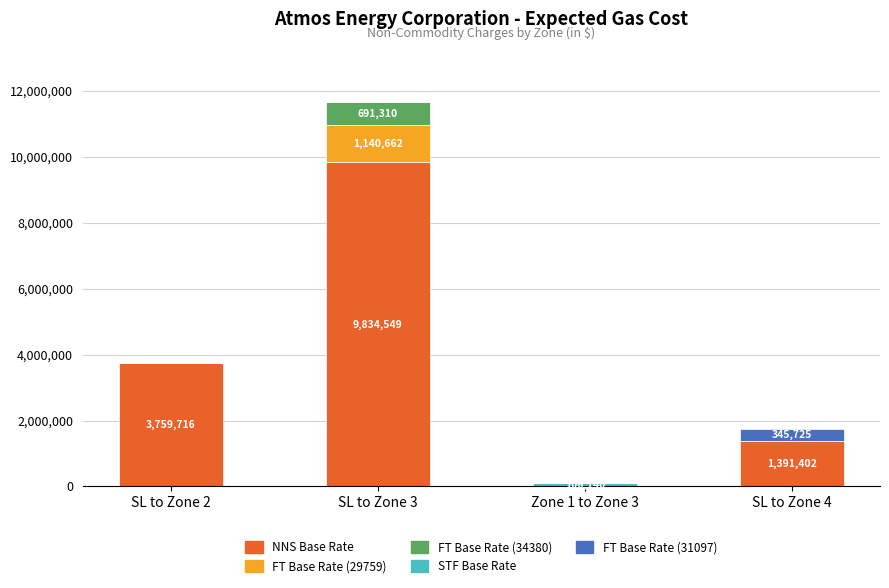

How many data points does each series have?

4